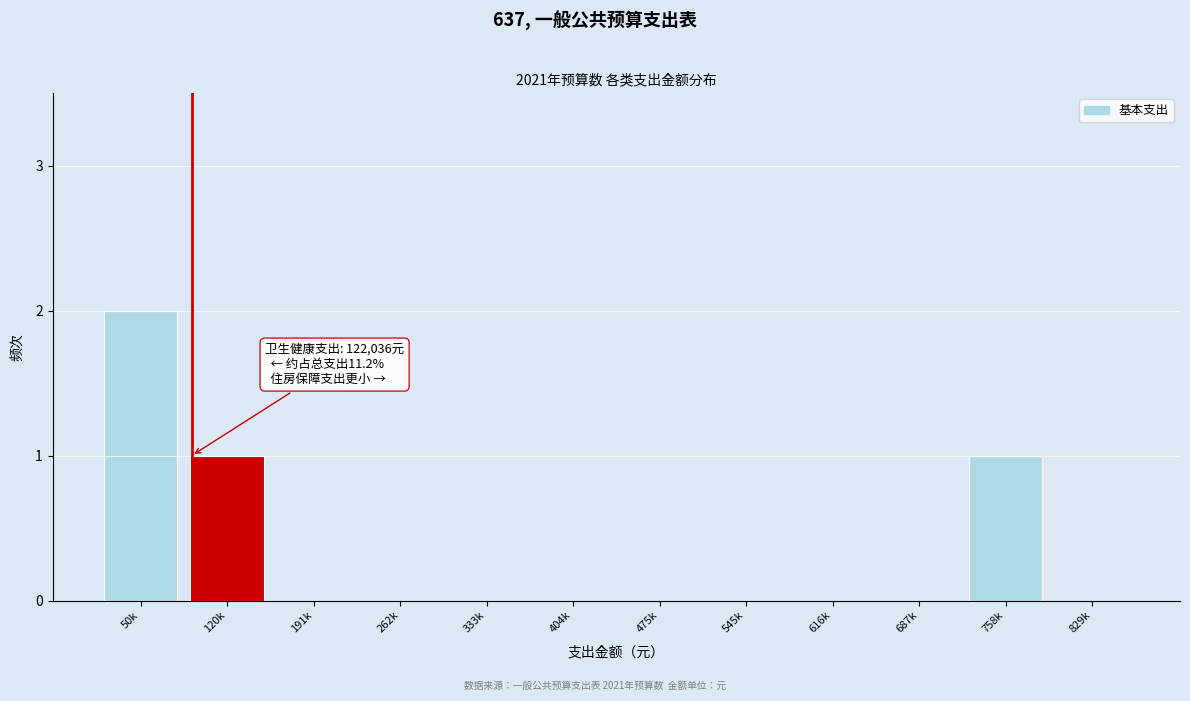

Reading left to right, what are all the values shown in this chart?

50k=2	120k=1	191k=0	262k=0	333k=0	404k=0	475k=0	545k=0	616k=0	687k=0	758k=1	829k=0